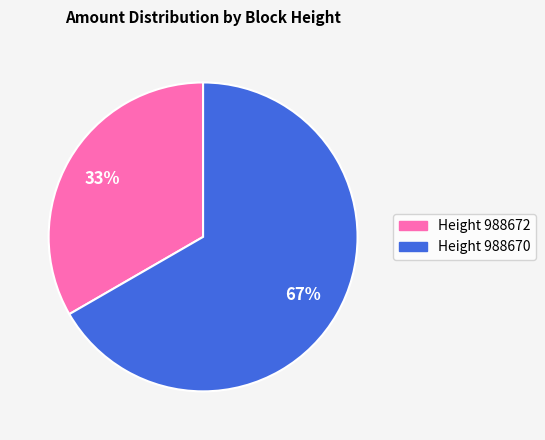

Does any single category account for the majority?

Yes